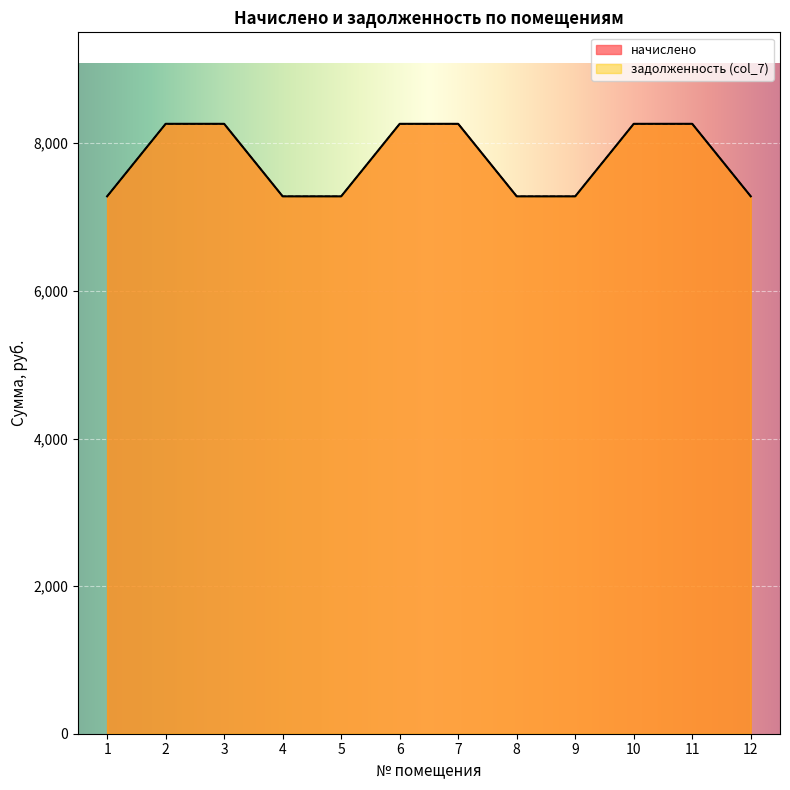

Which category has the lowest value in the начислено series?

1